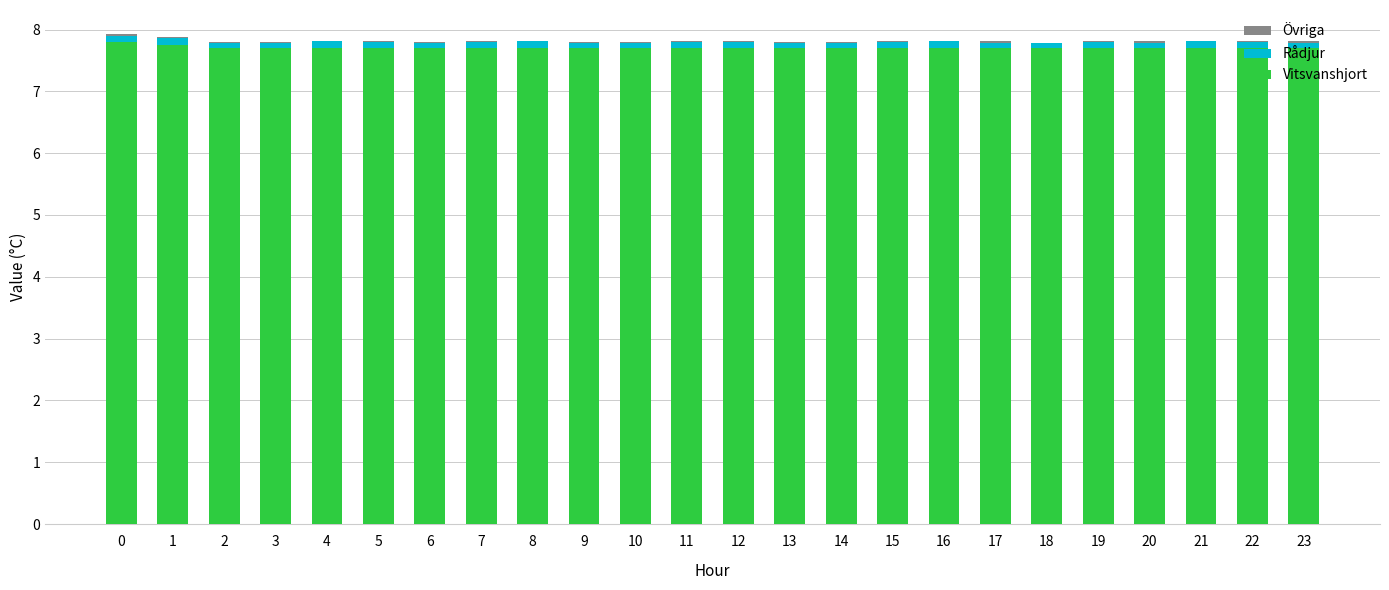

What is the maximum value for Vitsvanshjort?

7.8